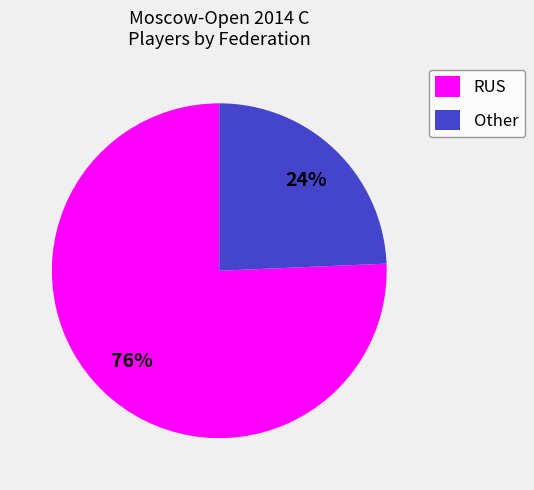

True or false: Other accounts for 34% of the total.

False